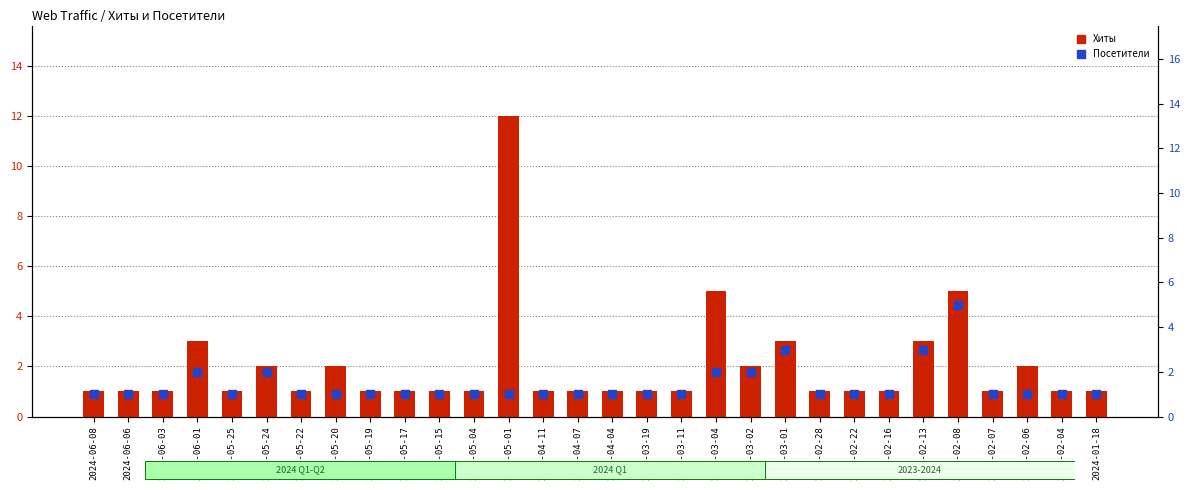

Which series reaches the maximum Y coordinate?

Хиты